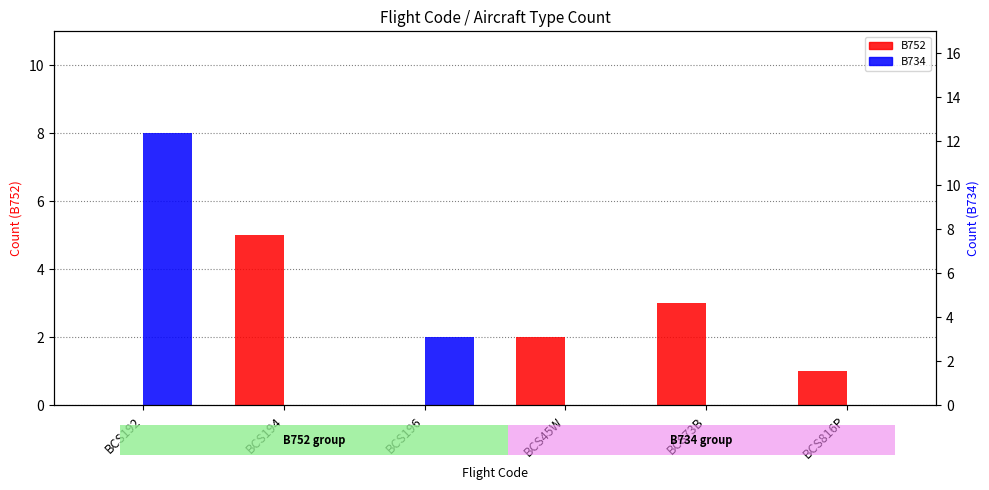

Reading left to right, what are all the values shown in this chart?

B752: 0	5	0	2	3	1
B734: 8	0	2	0	0	0